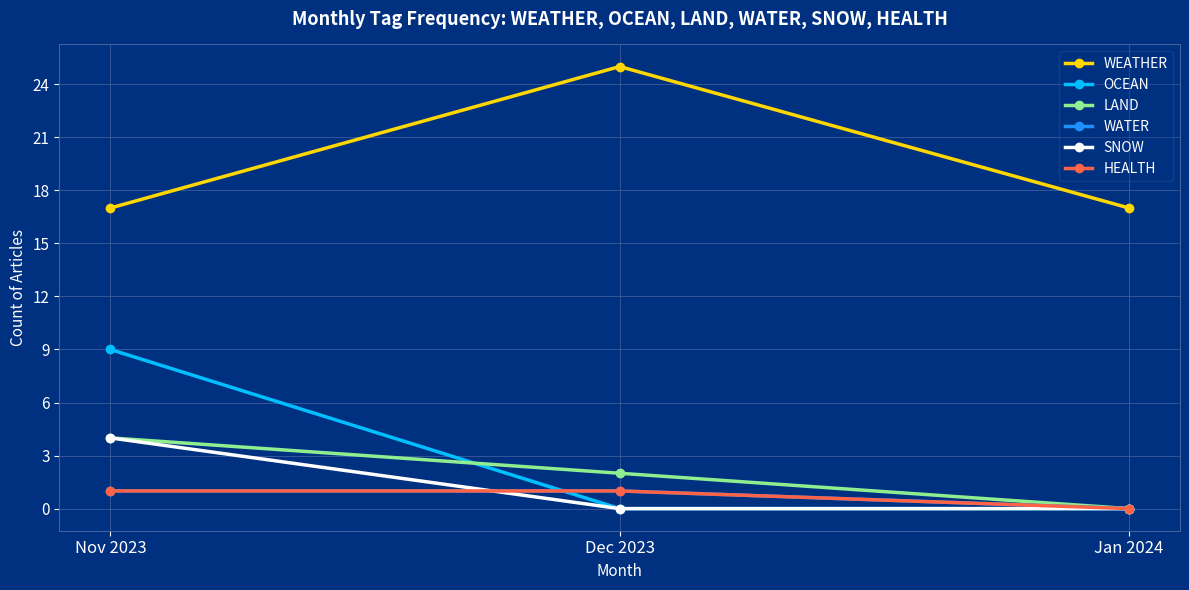

Which series has the largest range (max minus min)?

OCEAN